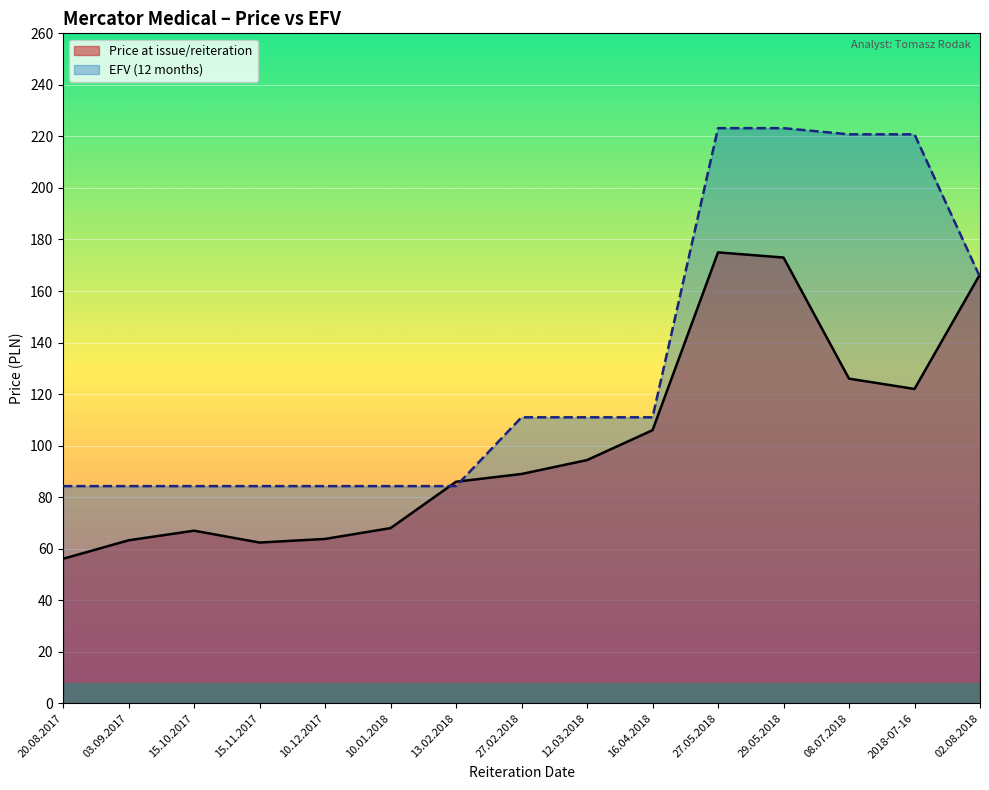

Is the value of EFV (12 months) at 29.05.2018 greater than the value of Price at issue/reiteration at 02.08.2018?

Yes